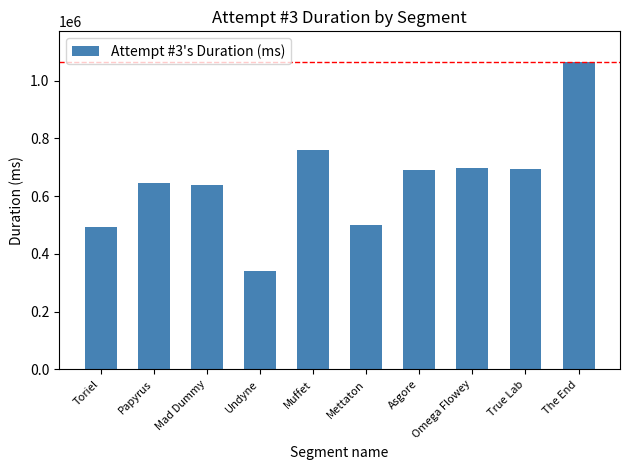

True or false: the data shows 1063242 at Omega Flowey.

False